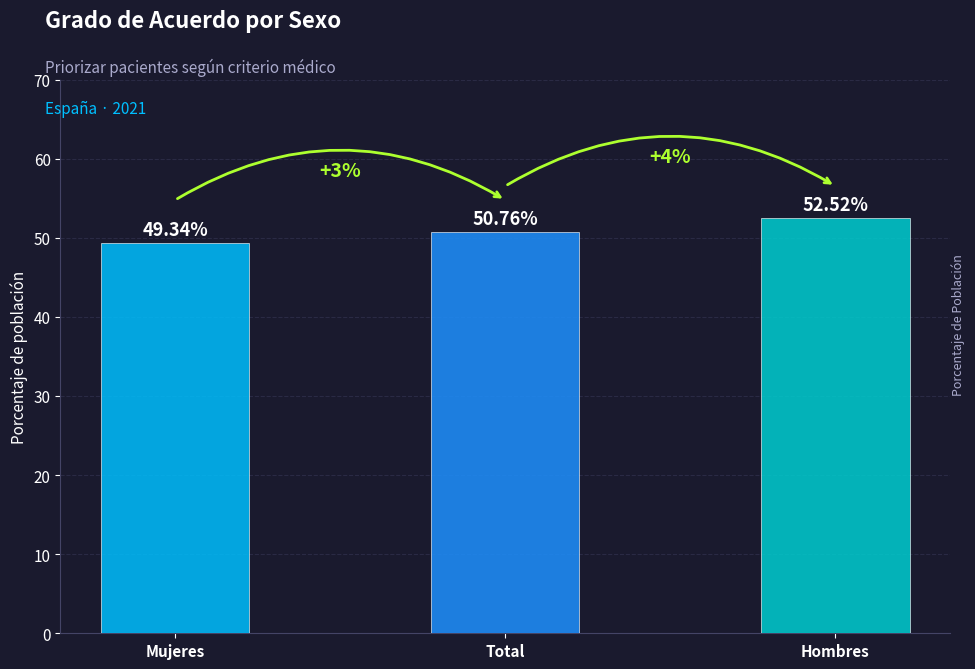

List the labels in order of value, smallest first.

Mujeres, Total, Hombres